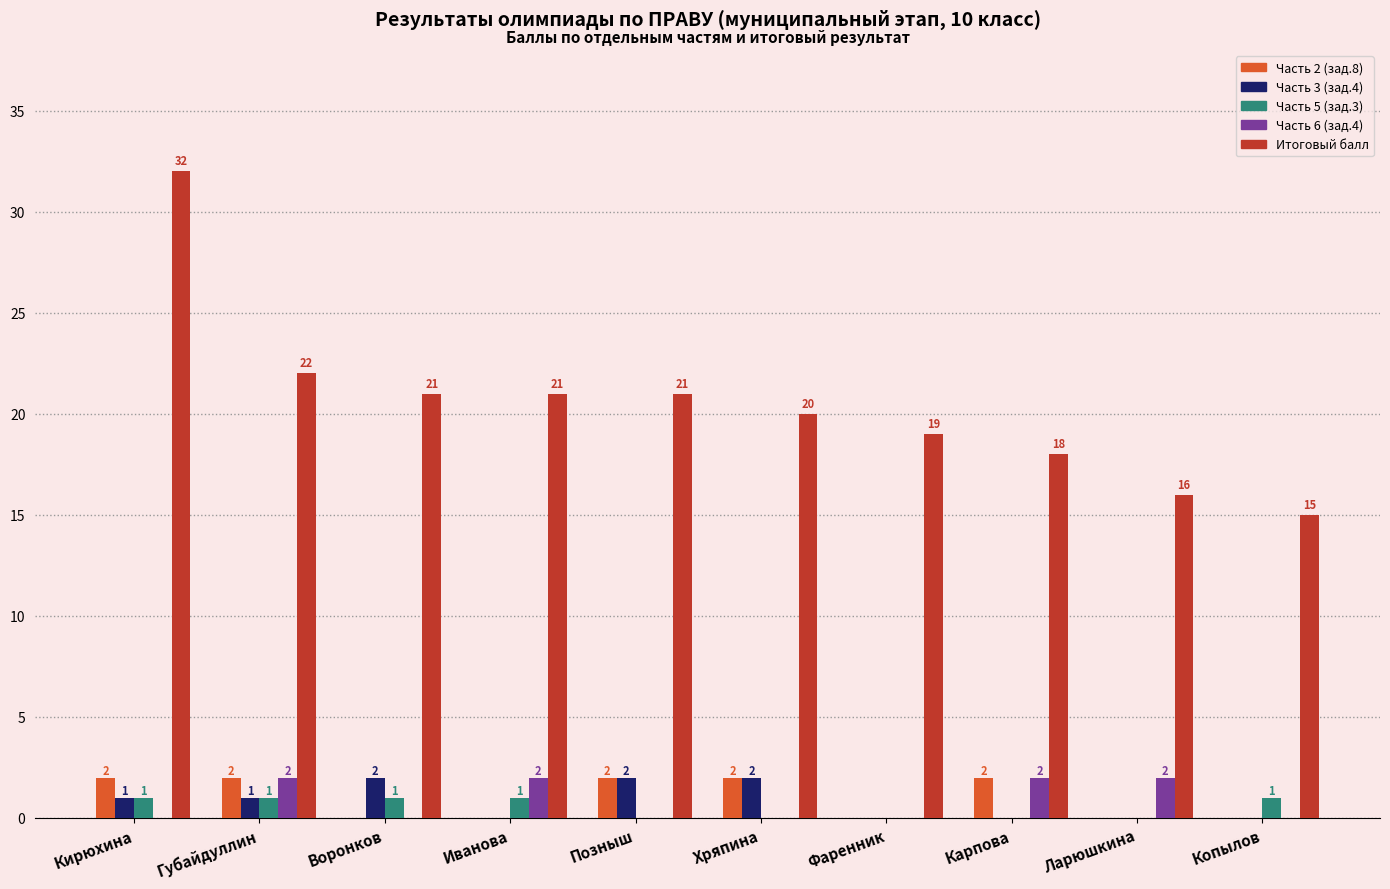

At which category does the chart reach its peak across all series?

Кирюхина